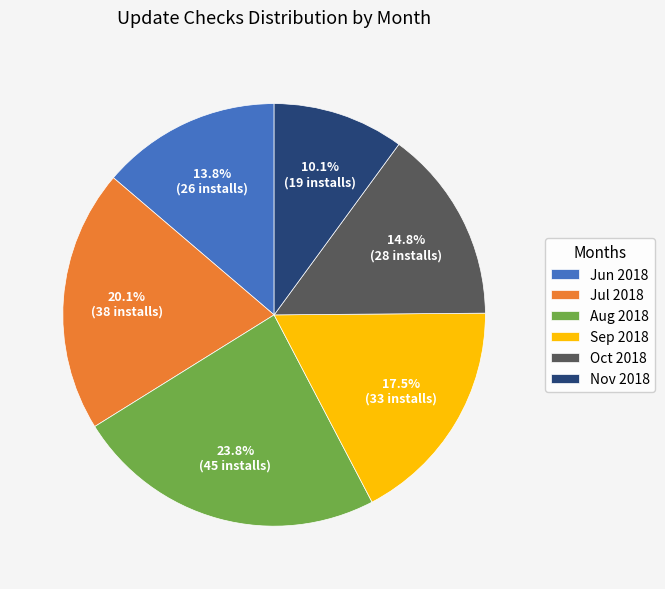

Count the number of slices in the pie.

6